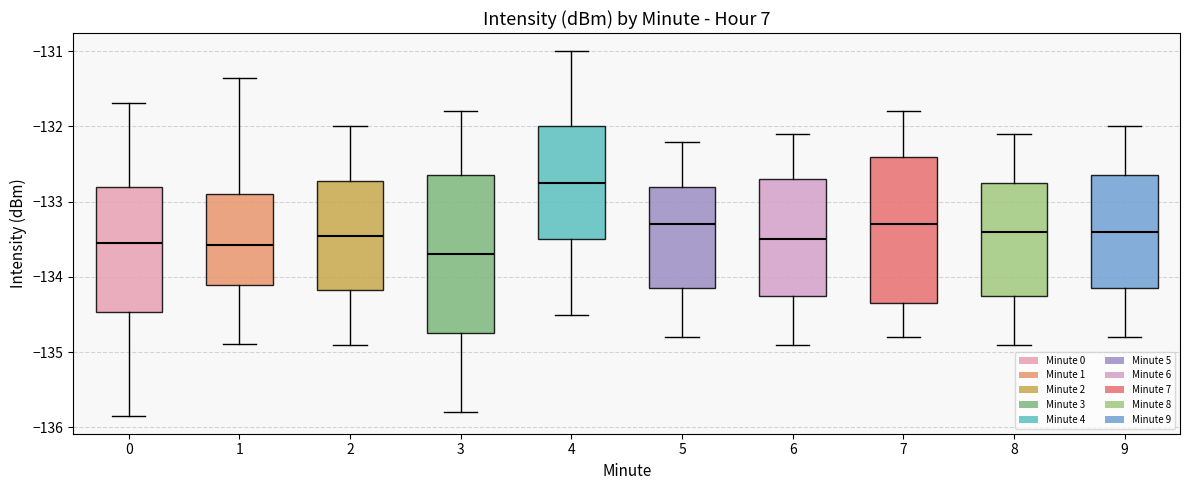

Reading left to right, read every box against the y-axis: the position of its median line, the range the box covers, and the ends of its whiskers. The values are not printed on the chart, so give them approximately, as read against the axis.

0: median -133.5, box -134.5 to -132.8, whiskers -135.8 to -131.7
1: median -133.6, box -134.1 to -132.9, whiskers -134.9 to -131.4
2: median -133.4, box -134.2 to -132.7, whiskers -134.9 to -132.0
3: median -133.7, box -134.7 to -132.6, whiskers -135.8 to -131.8
4: median -132.7, box -133.5 to -132.0, whiskers -134.5 to -131.0
5: median -133.3, box -134.1 to -132.8, whiskers -134.8 to -132.2
6: median -133.5, box -134.2 to -132.7, whiskers -134.9 to -132.1
7: median -133.3, box -134.3 to -132.4, whiskers -134.8 to -131.8
8: median -133.4, box -134.2 to -132.7, whiskers -134.9 to -132.1
9: median -133.4, box -134.1 to -132.6, whiskers -134.8 to -132.0